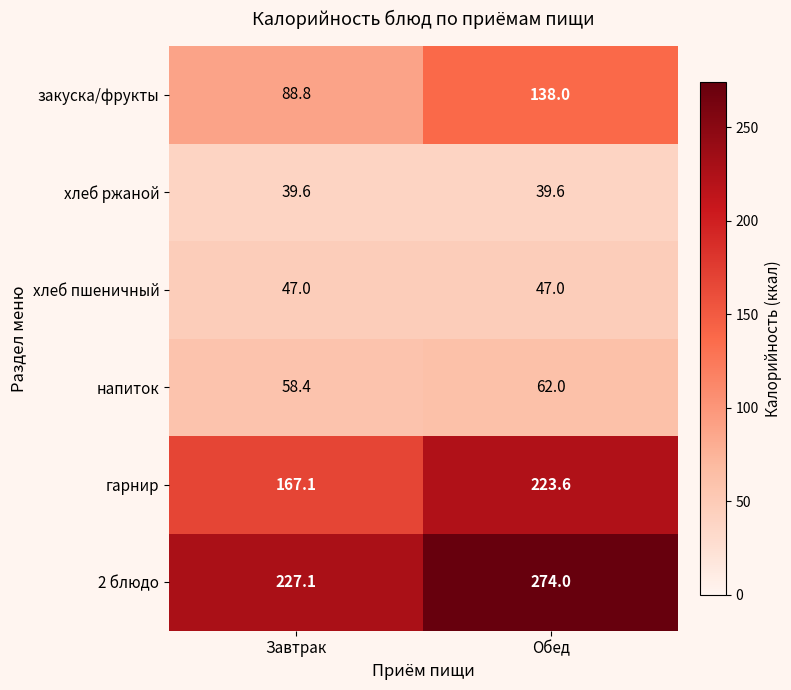

The value of 2 блюдо at Обед is 274.0. True or false?

True